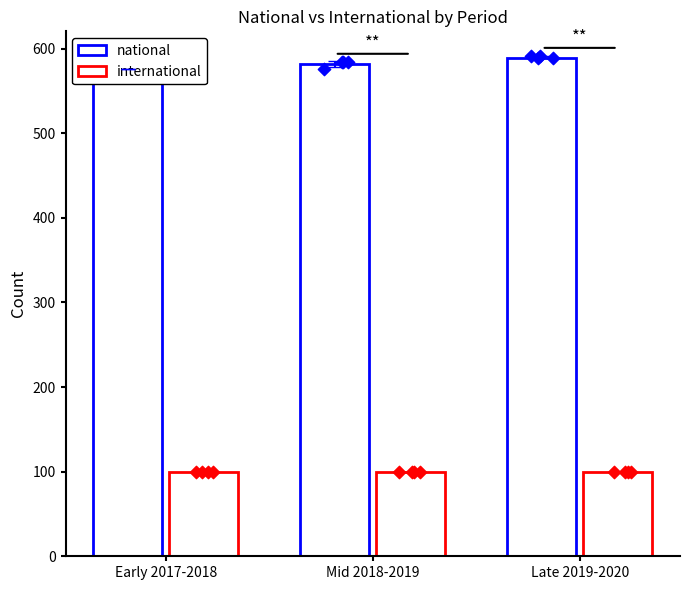

What are all the series names shown in the legend?

national, international